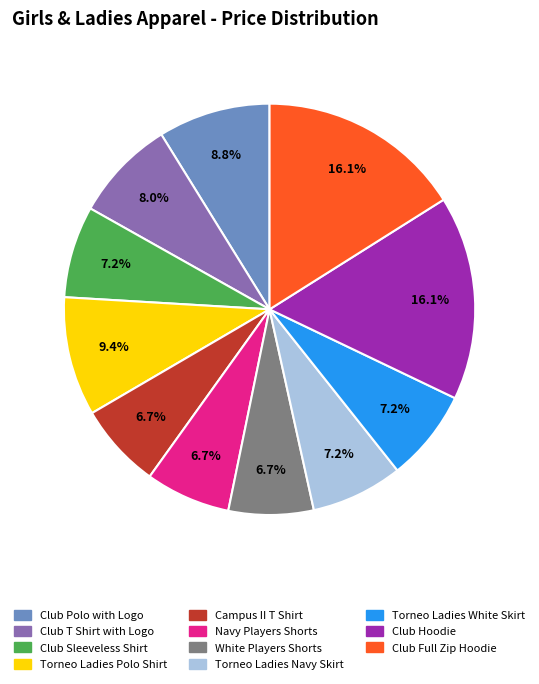

Approximately how many times larger is the value at Club Full Zip Hoodie compared to Club Hoodie?

1.0